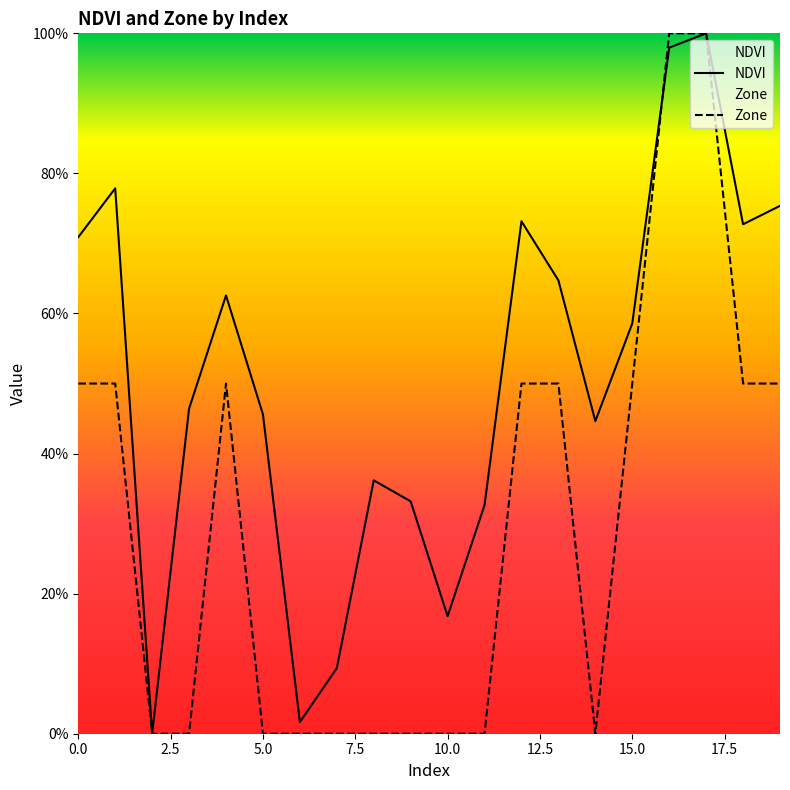

What is the difference between the NDVI values at 8 and 19?

0.4